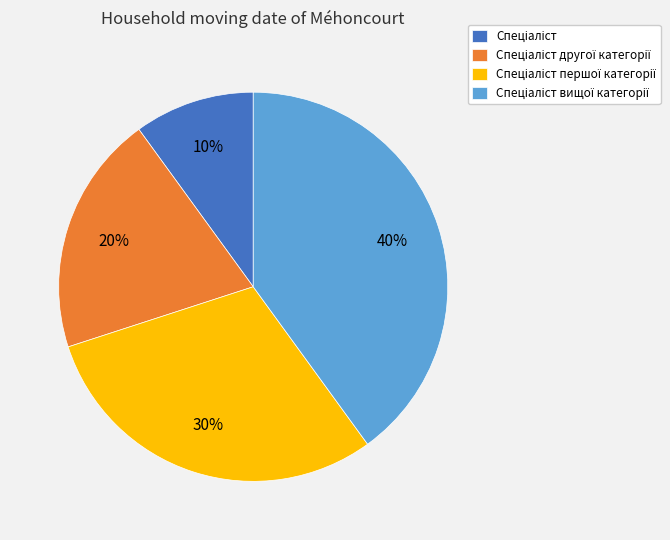

Is there a majority slice in this chart?

No